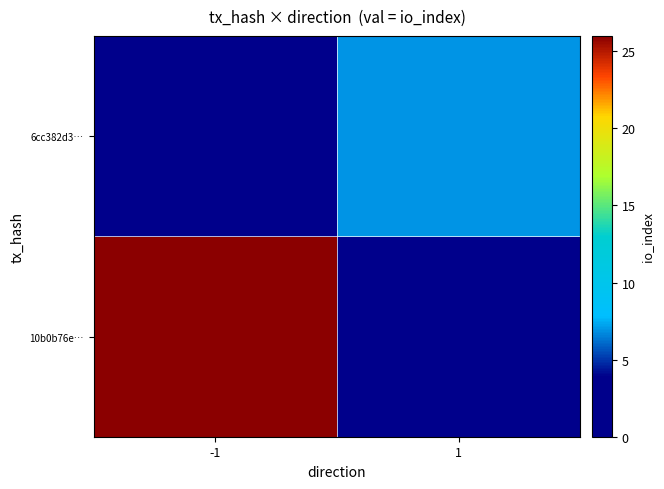

Rank the series at 1 from lowest to highest value.

10b0b76e…, 6cc382d3…